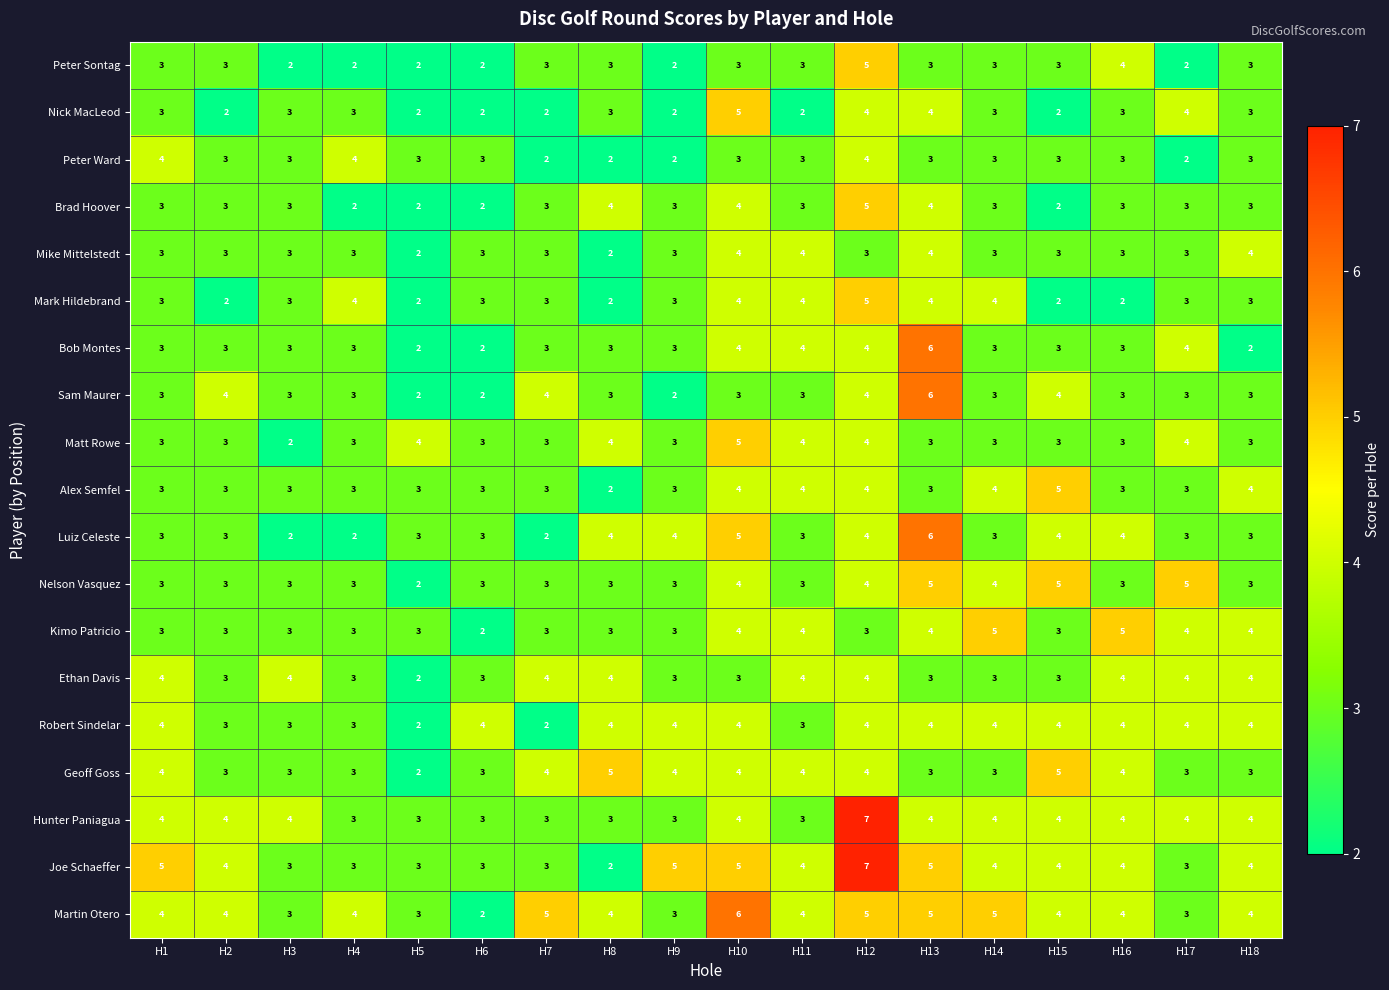

What is the smallest value displayed?

2